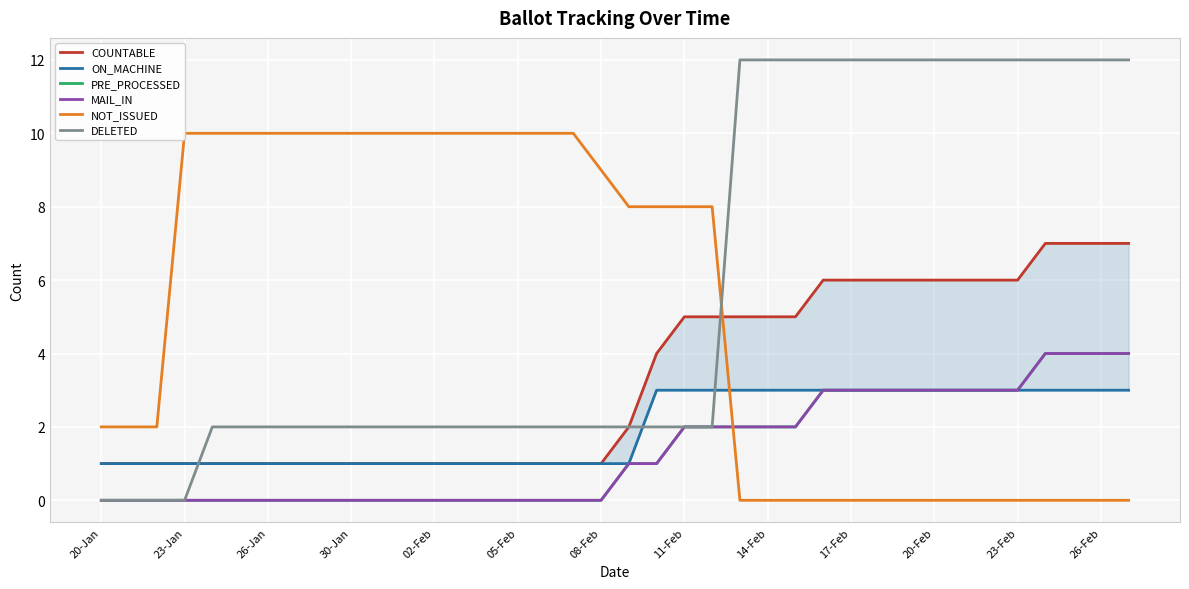

Between 33 and 37, which series saw the biggest shift?

COUNTABLE